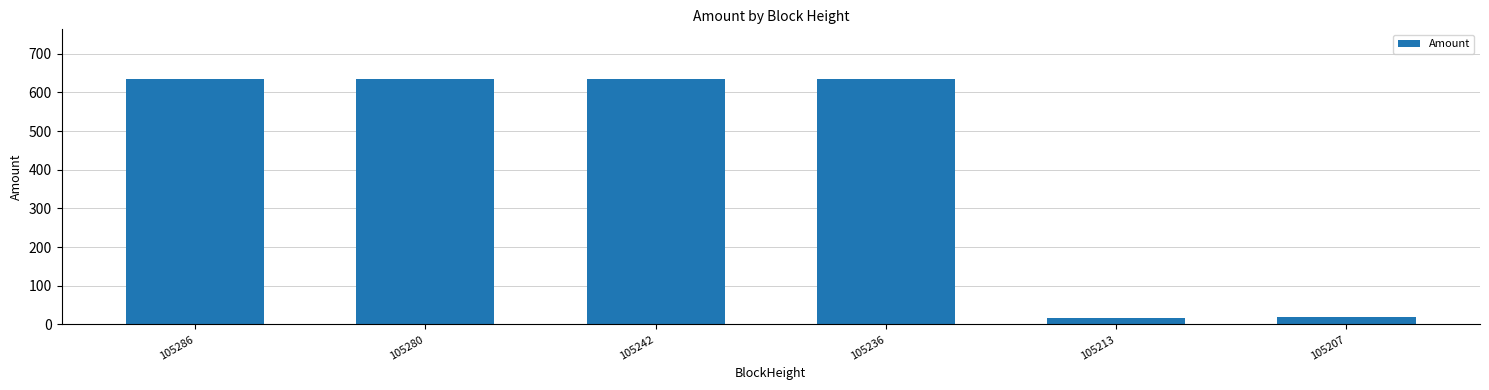

Does the chart contain stacked bars?

No